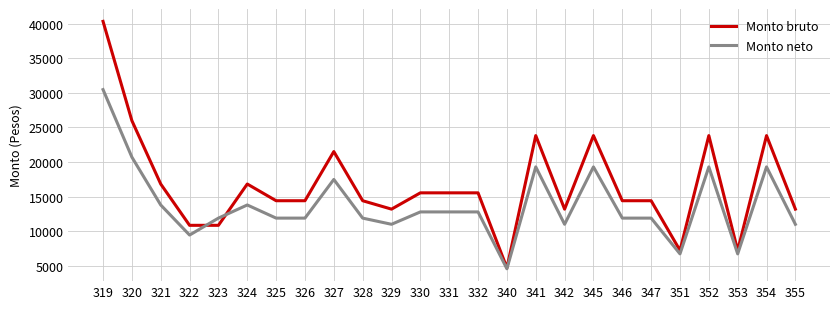

Rank the series at 341 from lowest to highest value.

Monto neto, Monto bruto